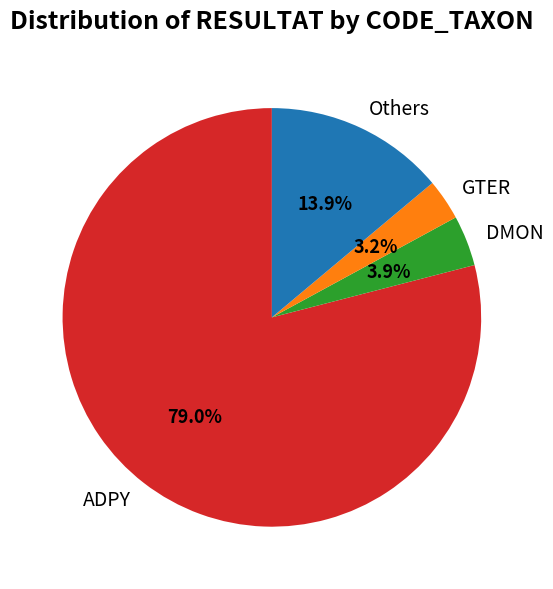

Which slice is the smallest?

GTER